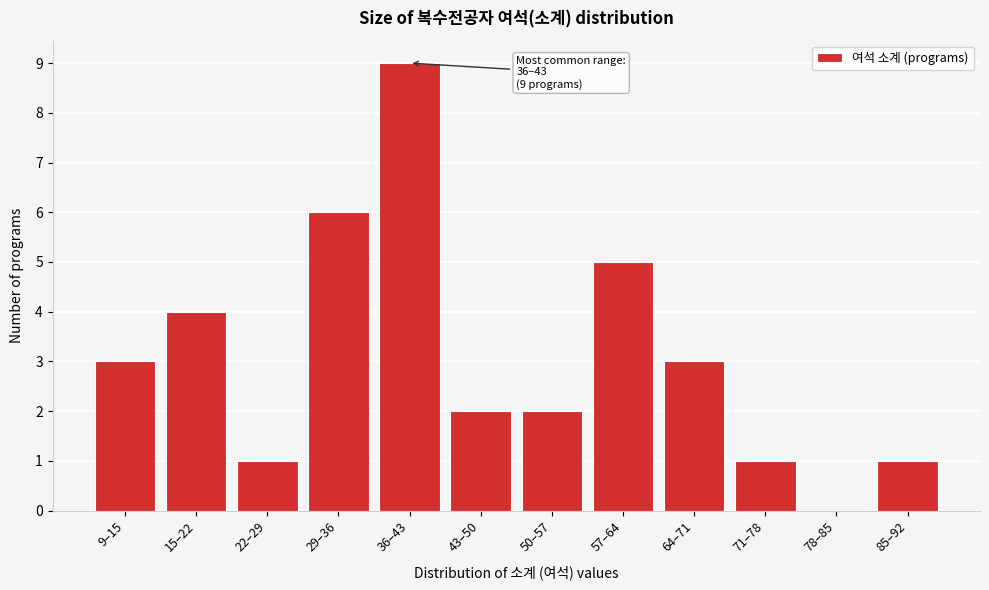

Reading left to right, list all the values displayed in this chart.

9–15=3	15–22=4	22–29=1	29–36=6	36–43=9	43–50=2	50–57=2	57–64=5	64–71=3	71–78=1	78–85=0	85–92=1